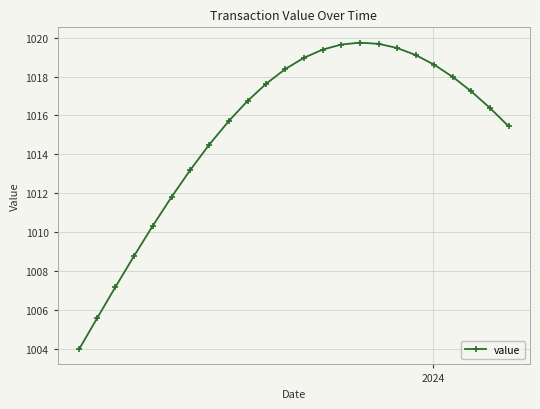

What is the greatest value displayed?

1019.7